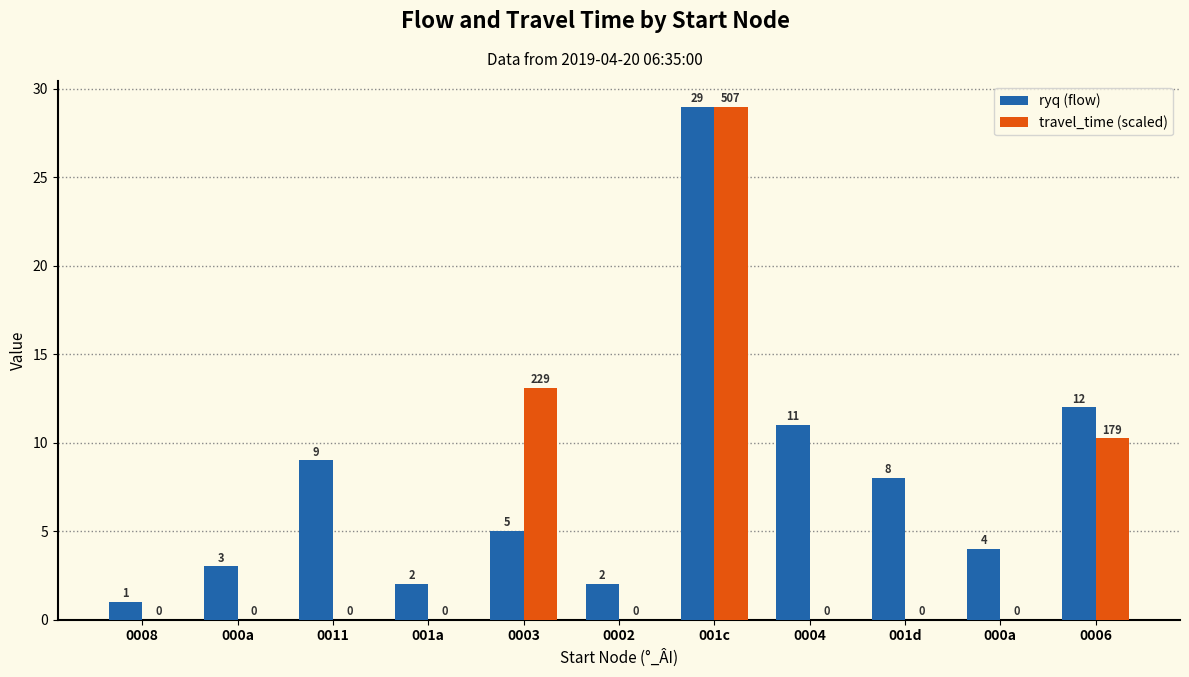

Reading right to left, list all the values displayed in this chart.

ryq (flow): 12.0	4.0	8.0	11.0	29.0	2.0	5.0	2.0	9.0	3.0	1.0
travel_time (scaled): 10.2	0.0	0.0	0.0	29.0	0.0	13.1	0.0	0.0	0.0	0.0